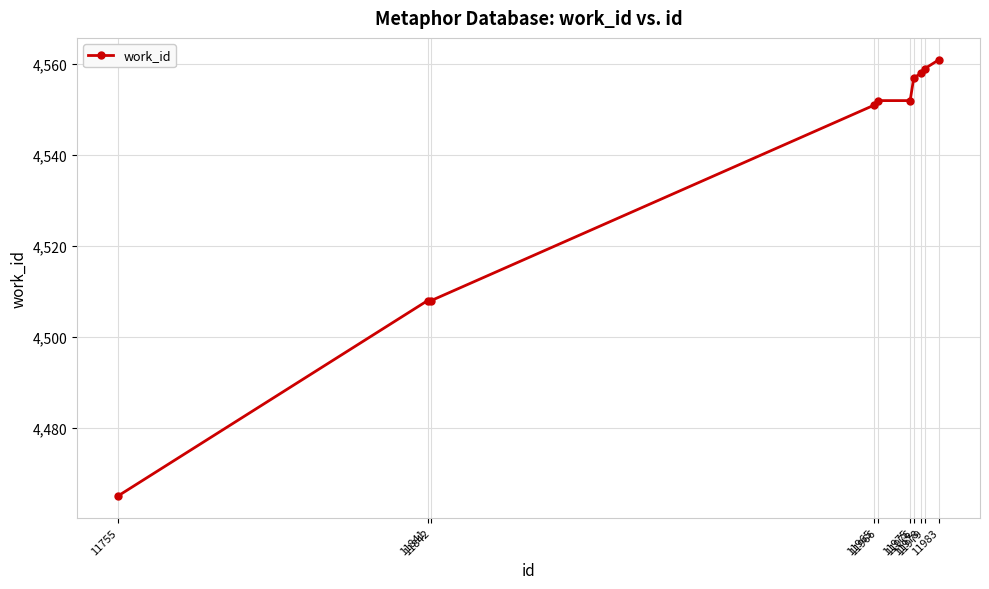

Which label corresponds to the smallest value in the chart?

11755